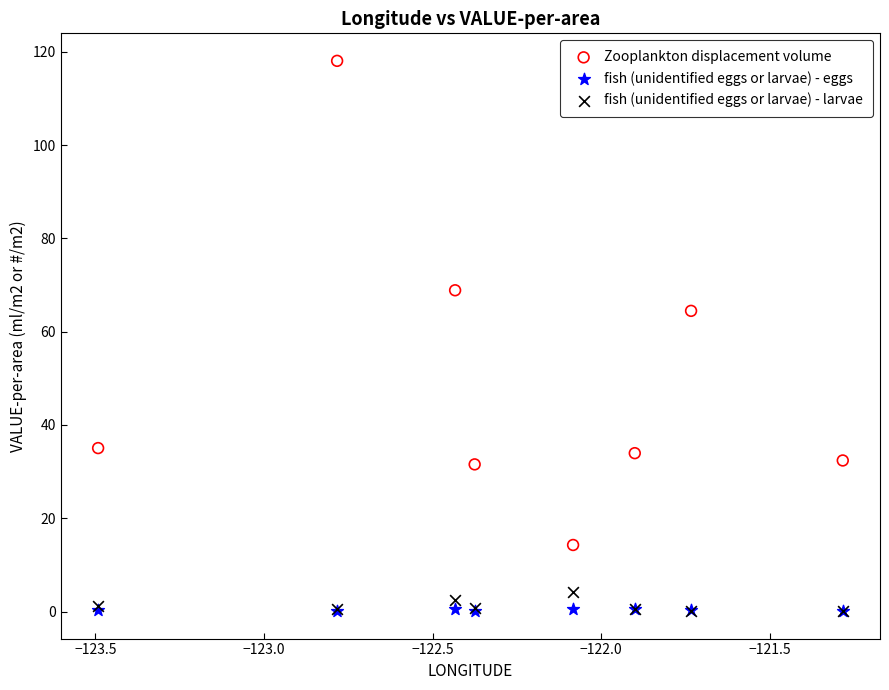

What are all the series names shown in the legend?

Zooplankton displacement volume, fish (unidentified eggs or larvae) - eggs, fish (unidentified eggs or larvae) - larvae